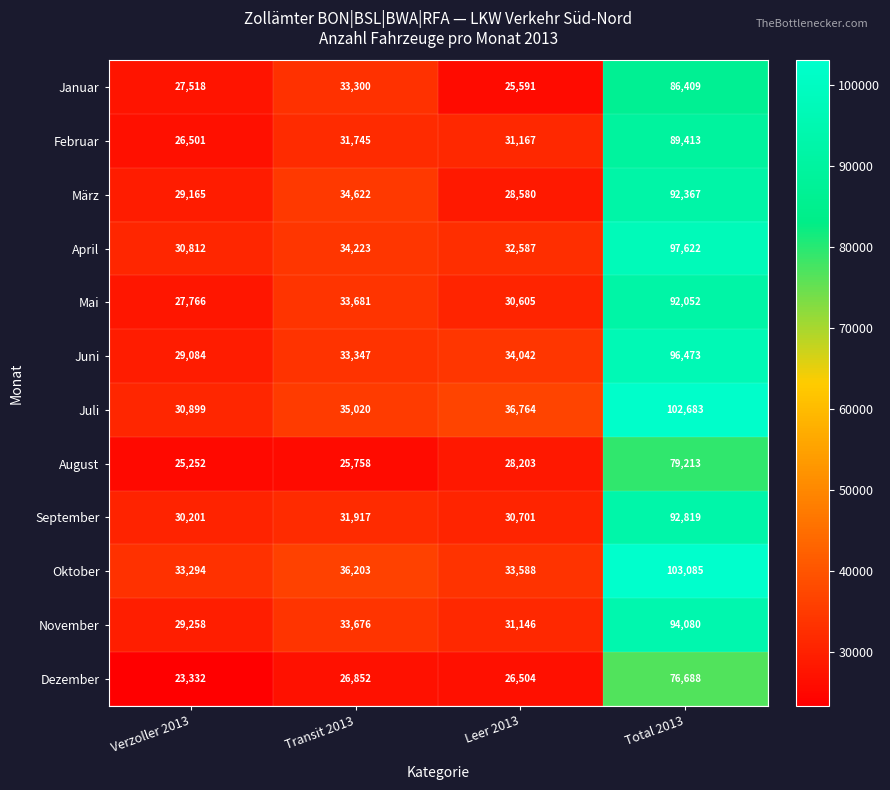

What is the sum of the November values at Transit 2013 and Verzoller 2013?

62934